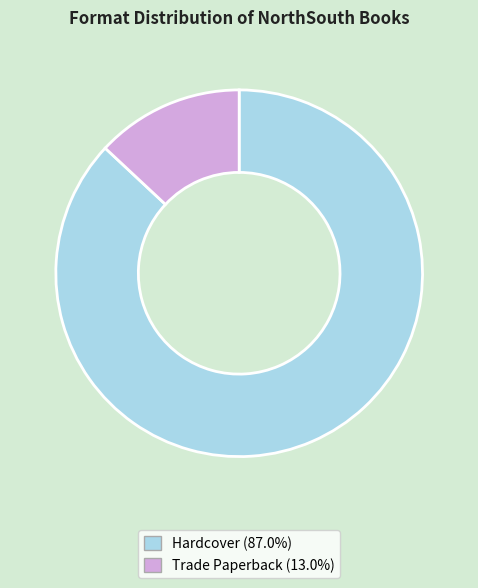

Approximately how many times larger is the value at Hardcover compared to Trade Paperback?

6.7